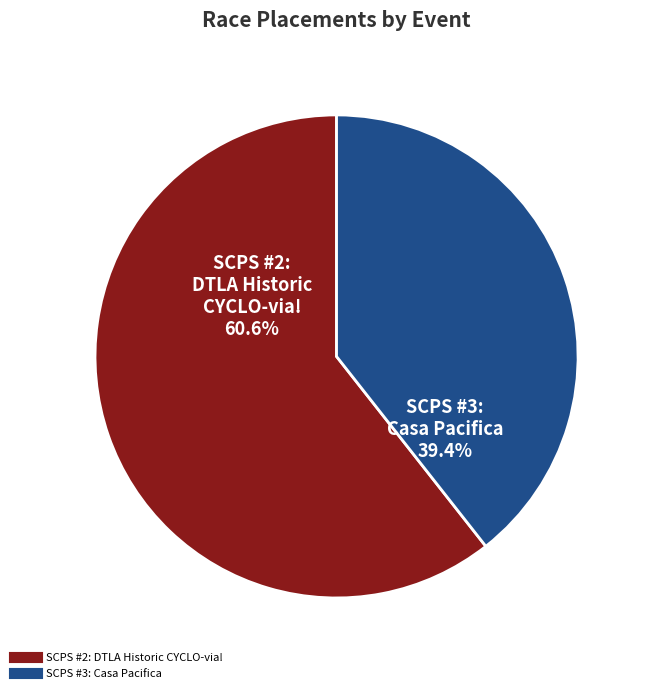

Which slice represents more than half of the pie?

SCPS #2: DTLA Historic CYCLO-via!